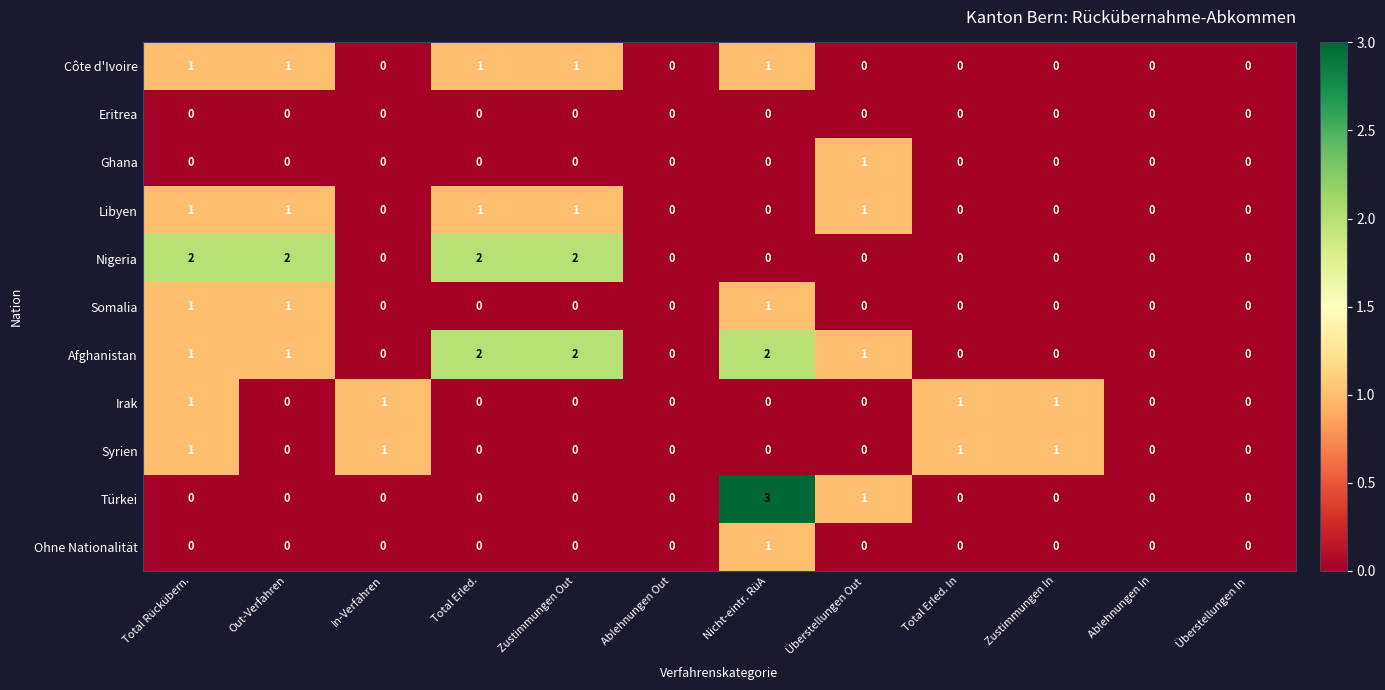

How many data points in Nigeria are above 0?

4